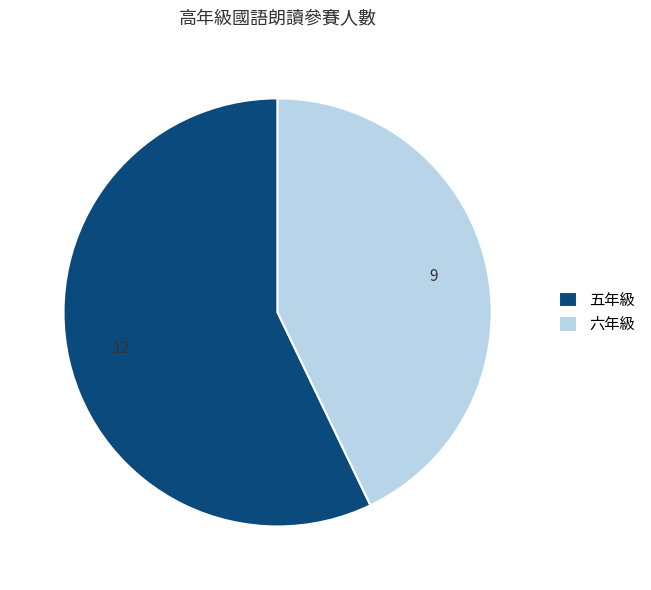

Which has a higher value, 五年級 or 六年級?

五年級